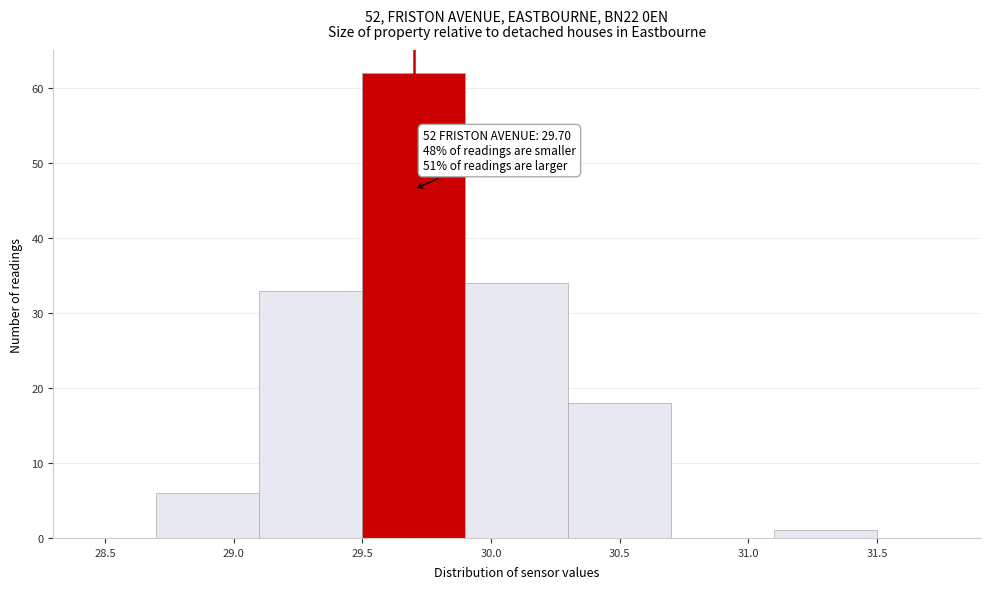

Which range on the x-axis has the tallest bar?

29.5 to 29.9